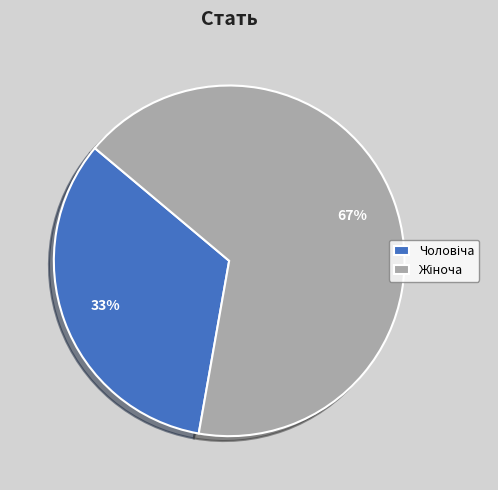

Count the number of slices in the pie.

2